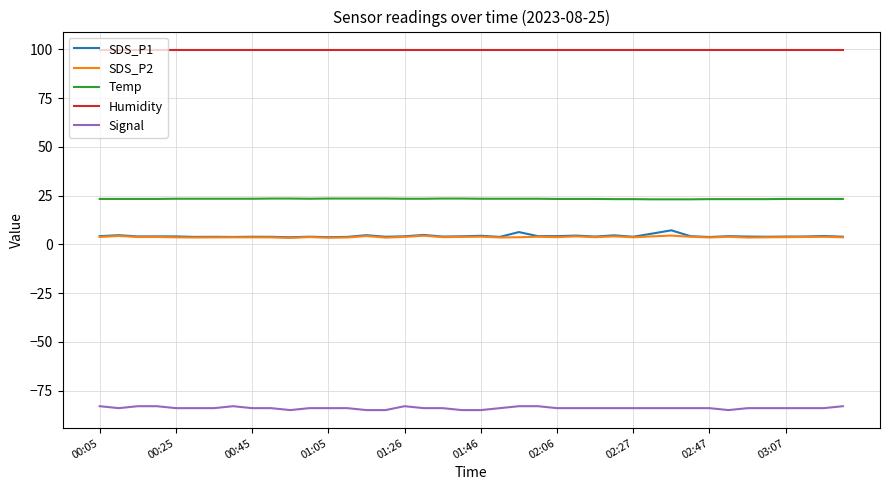

What is the lowest value of the Signal series?

-85.0